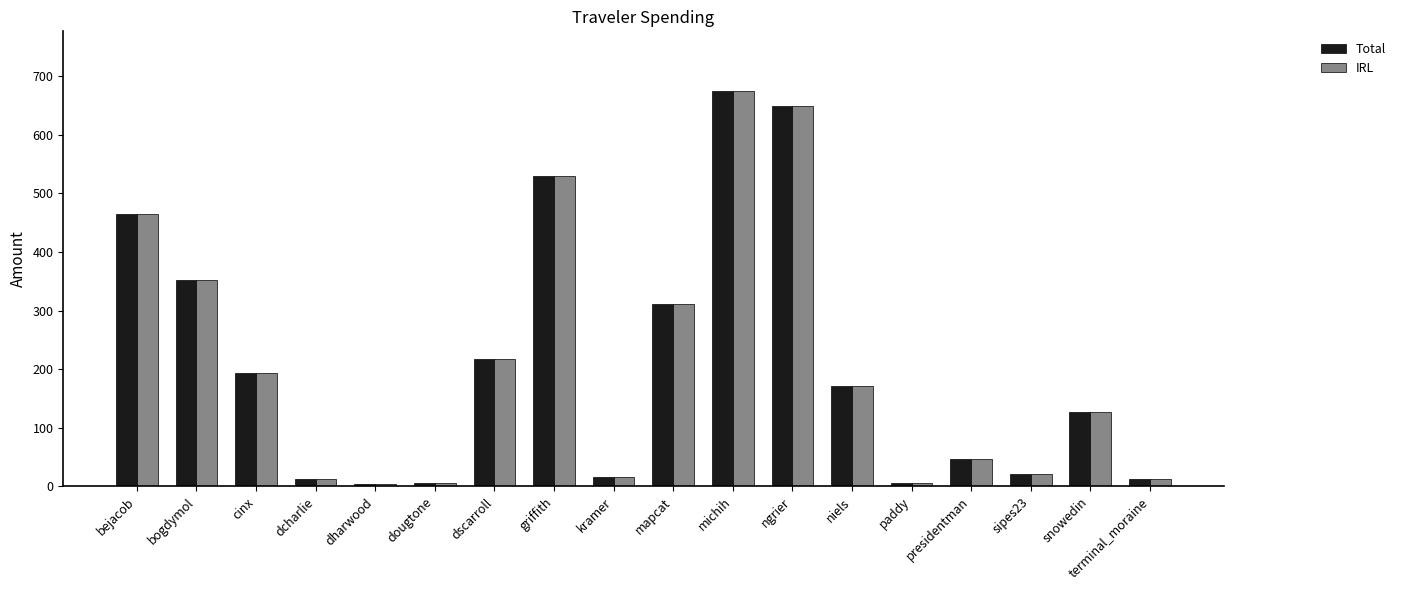

At how many categories does at least one series exceed 285?

6